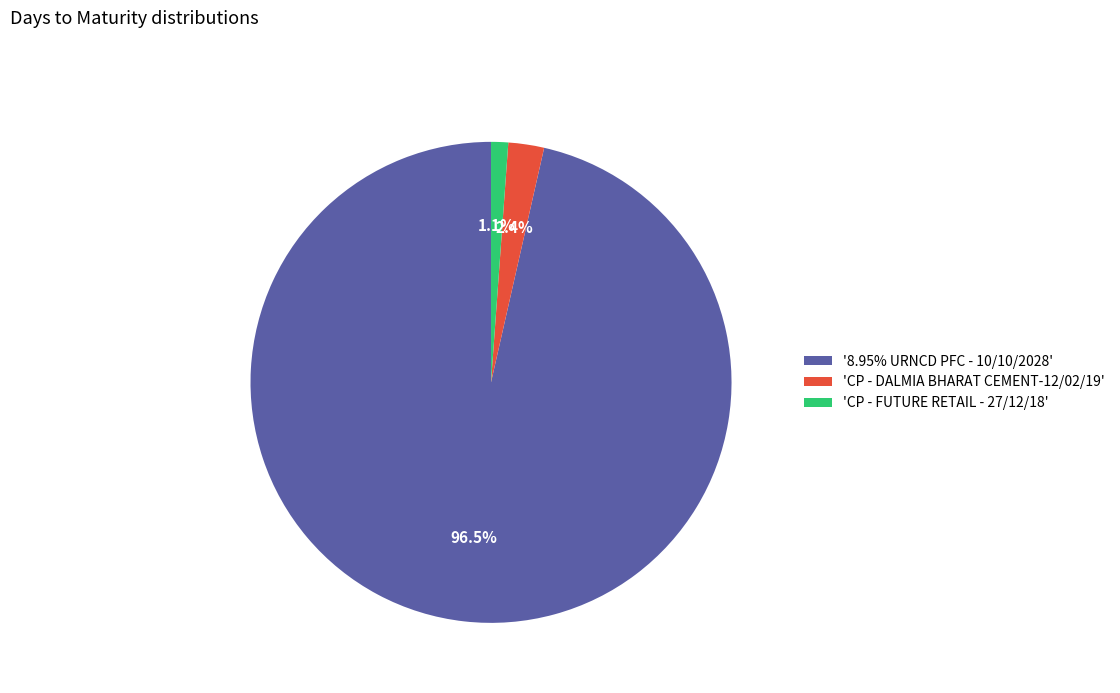

Does '8.95% URNCD PFC - 10/10/2028' represent more than half of the total?

Yes